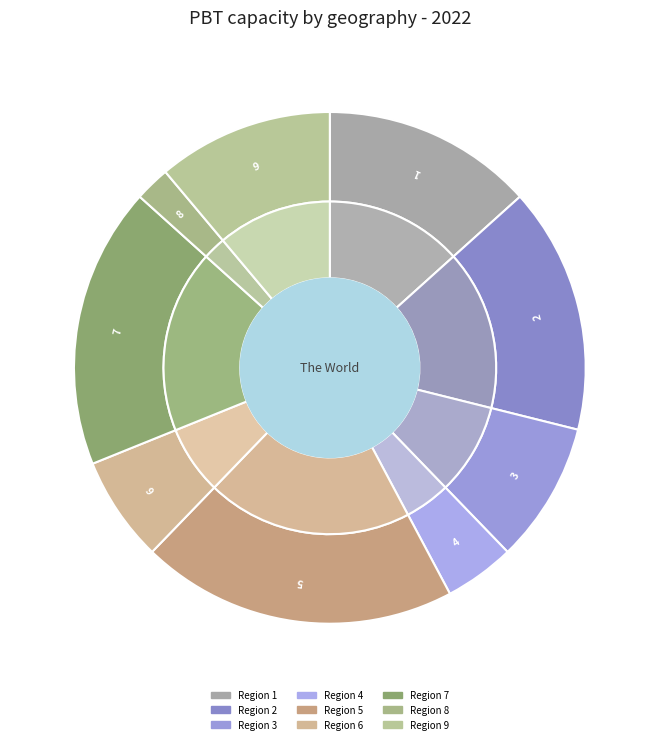

Rank the categories by value from lowest to highest.

8, 4, 6, 3, 9, 1, 2, 7, 5